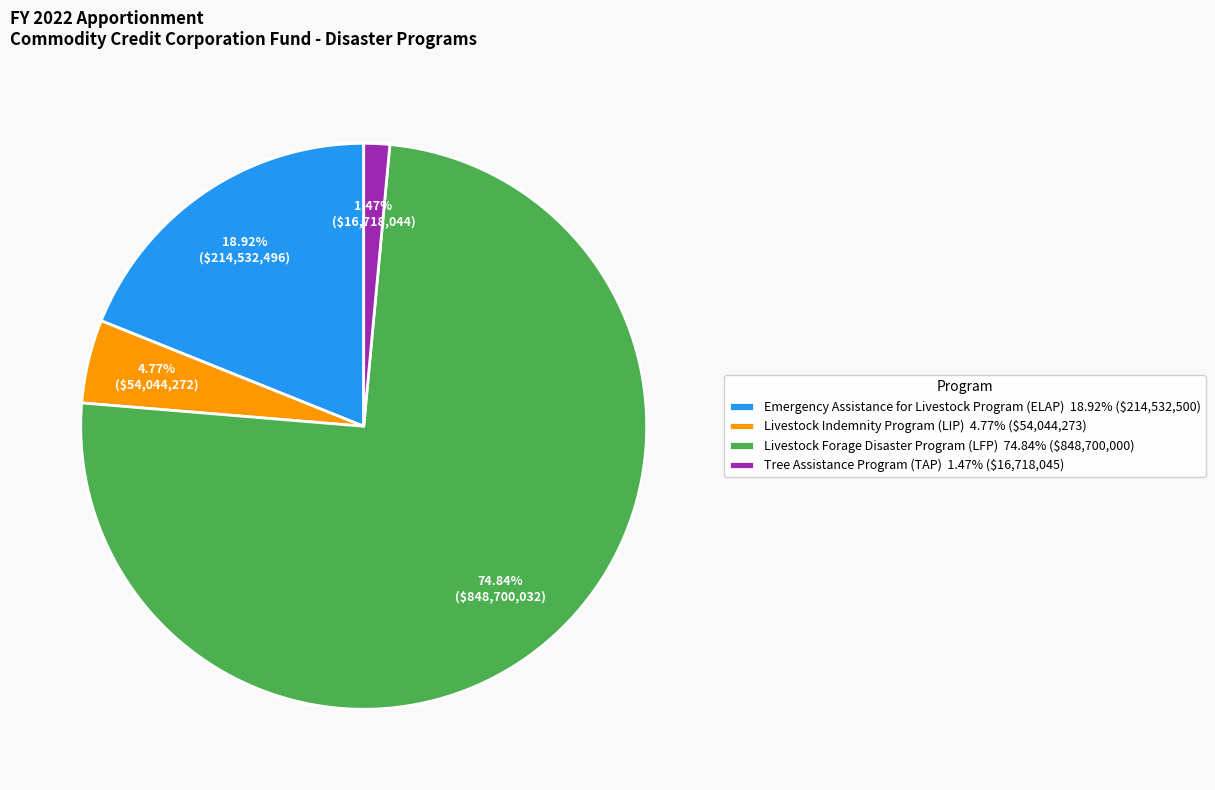

Rank the categories by value from lowest to highest.

Tree Assistance Program (TAP), Livestock Indemnity Program (LIP), Emergency Assistance for Livestock Program (ELAP), Livestock Forage Disaster Program (LFP)